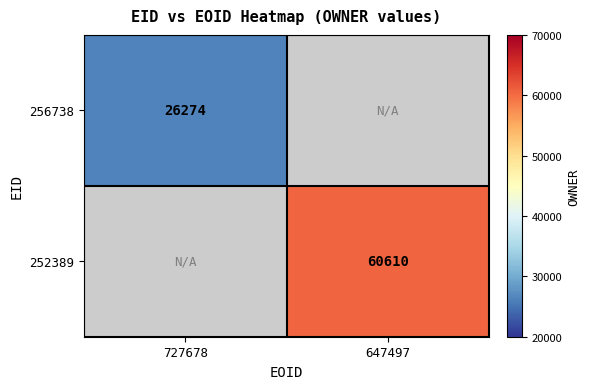

What is the maximum value shown in the chart?

60610